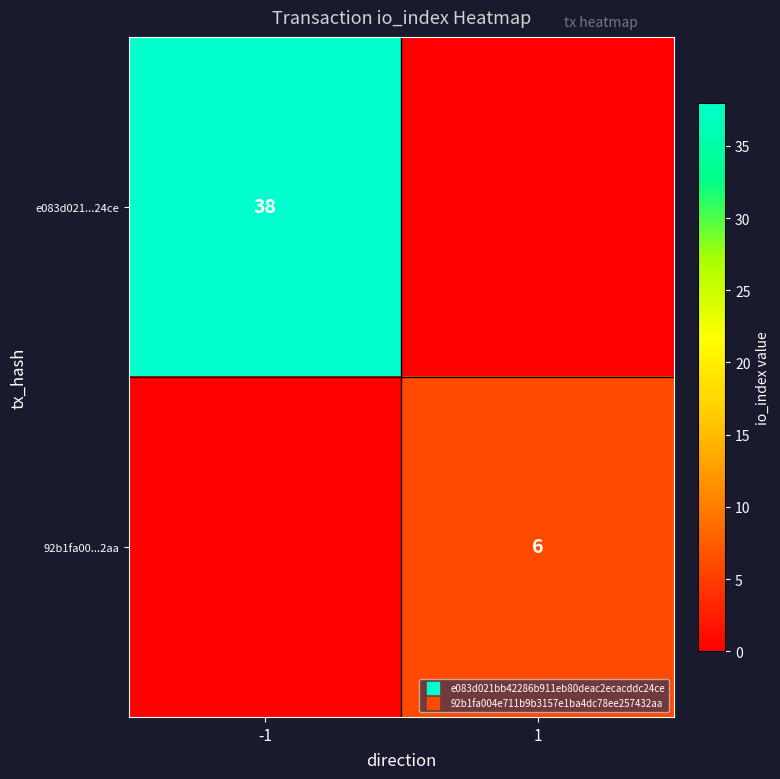

What is the approximate value of 92b1fa00...2aa at 1?

6